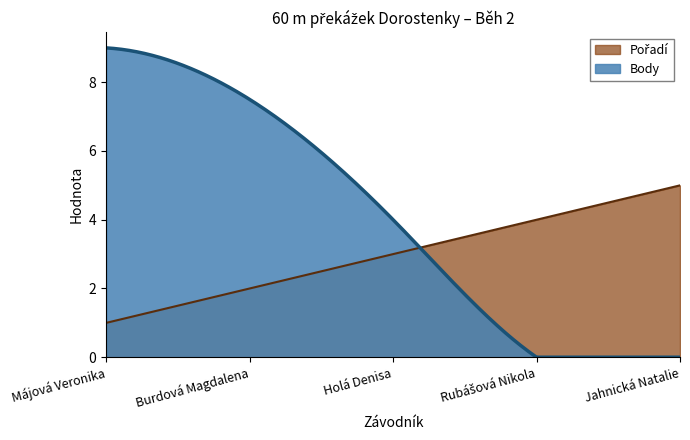

How many lines are shown in the chart?

2